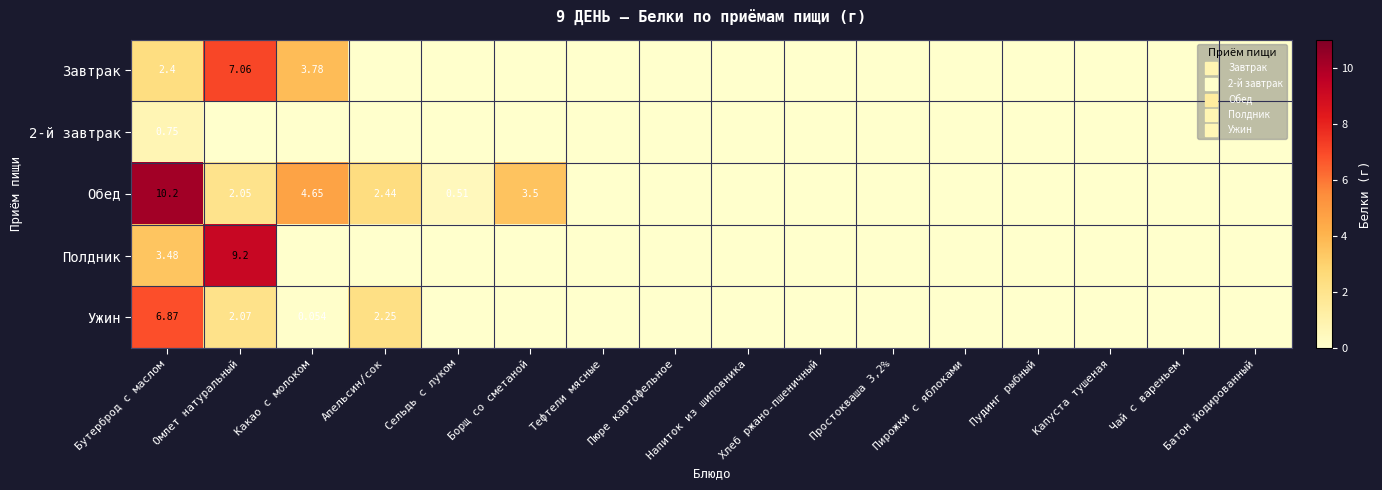

Is it true that 2-й завтрак equals 0.0 at Борщ со сметаной?

True